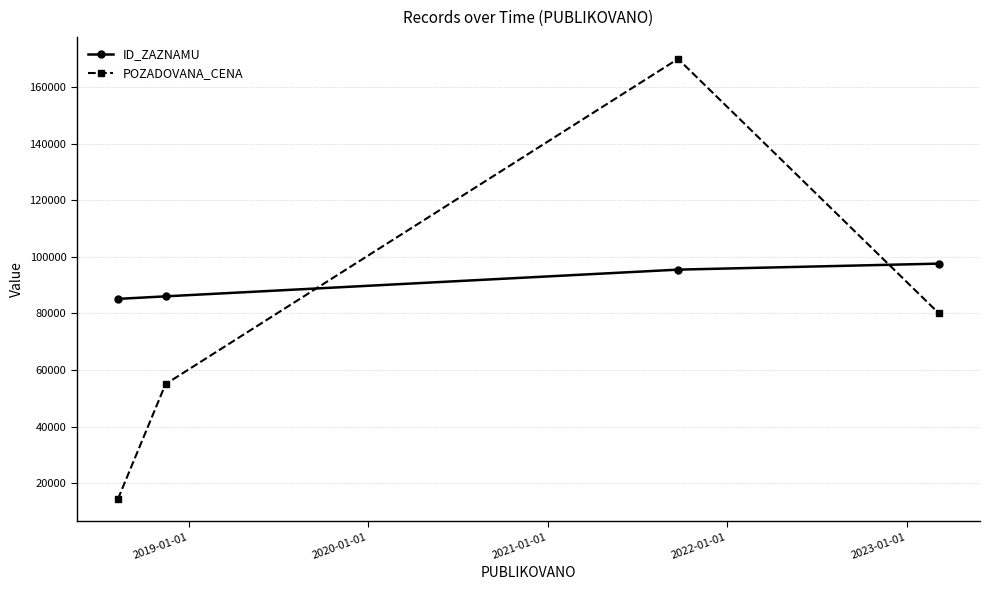

How many times do POZADOVANA_CENA and ID_ZAZNAMU cross each other?

2